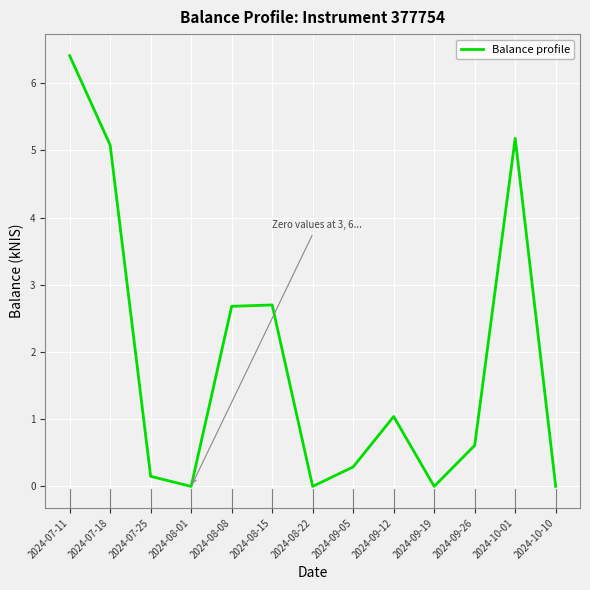

The chart shows a value of -2.4 at 2024-08-01. True or false?

False